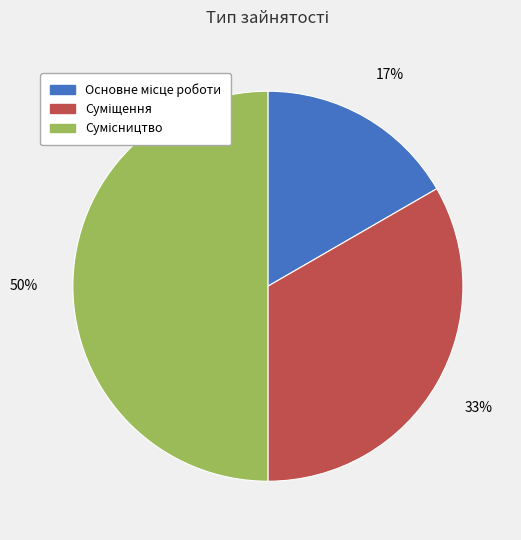

To the nearest percent, what is the average slice percentage?

33%